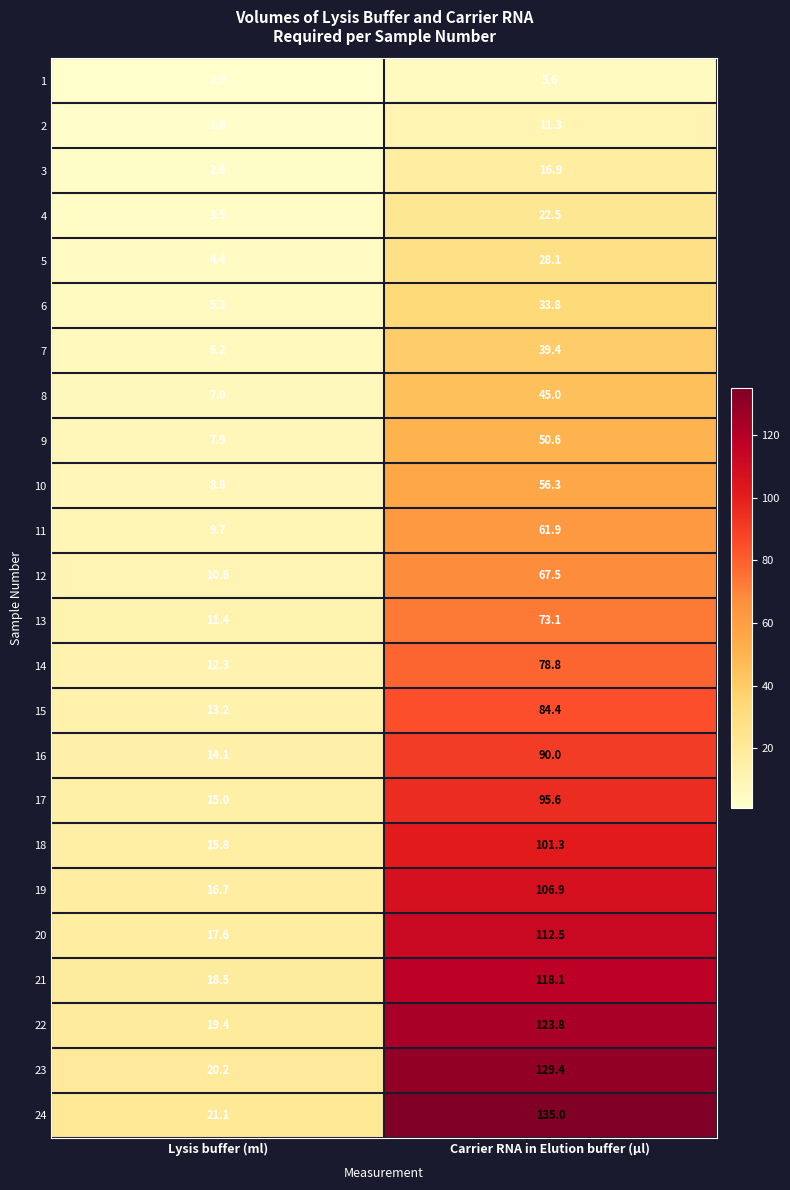

Rank the series by their maximum value, from highest to lowest.

24, 23, 22, 21, 20, 19, 18, 17, 16, 15, 14, 13, 12, 11, 10, 9, 8, 7, 6, 5, 4, 3, 2, 1